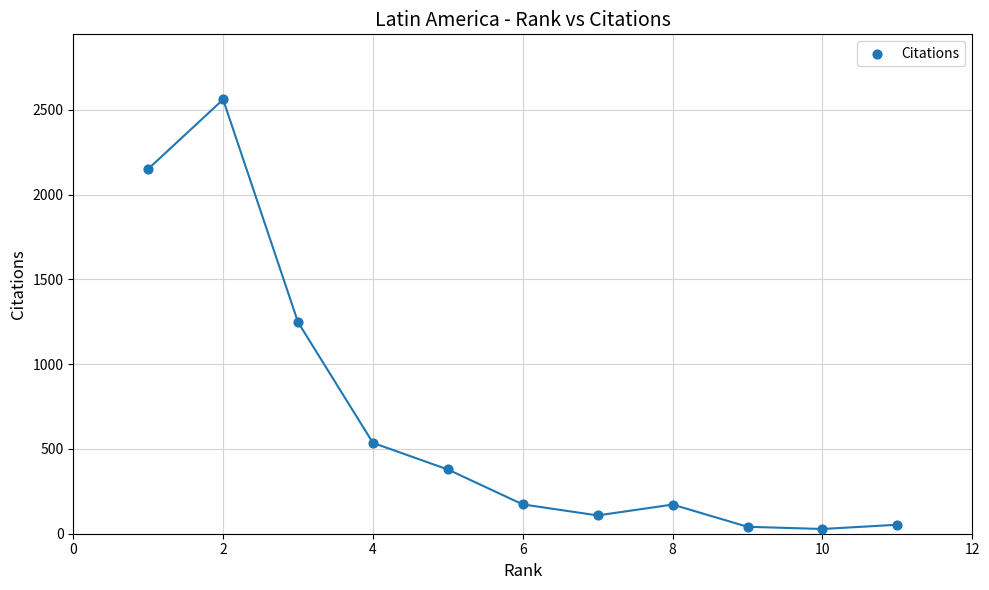

What is the range of X values (max minus min)?

10